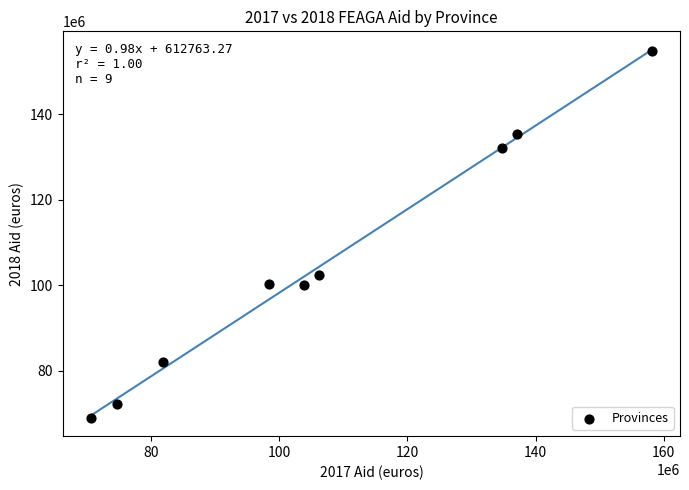

What is the average Y value?

105402852.9